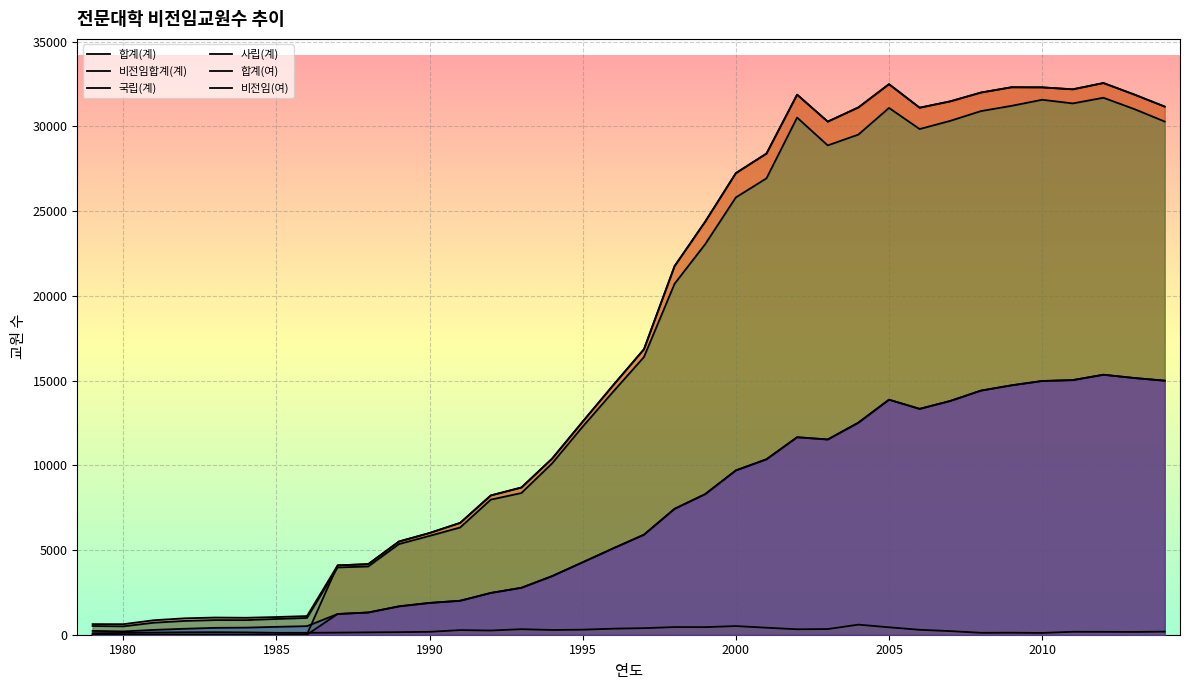

Reading right to left, list all the values displayed in this chart.

합계(계): 31163	31879	32553	32182	32297	32304	31990	31472	31097	32485	31112	30276	31867	28391	27235	24375	21750	16845	14731	12574	10388	8687	8218	6600	6002	5499	4166	4093	1101	1044	1001	1014	968	855	622	626
비전임합계(계): 31163	31879	32553	32182	32297	32304	31990	31472	31097	32485	31112	30276	31867	28391	27235	24375	21750	16845	14731	12574	10388	8687	8218	6600	6002	5499	4166	4093	29	7	3	3	4	7	0	0
국립(계): 182	164	171	174	105	118	113	213	291	438	595	335	322	414	511	447	450	388	358	298	280	326	248	272	171	151	138	123	111	112	137	148	143	126	106	86
사립(계): 30281	31022	31684	31350	31565	31207	30896	30321	29838	31084	29511	28873	30514	26930	25803	23045	20710	16386	14351	12276	10108	8361	7970	6328	5831	5348	4028	3970	990	930	862	864	813	709	495	514
합계(여): 14990	15149	15341	15024	14972	14716	14404	13794	13327	13868	12512	11521	11653	10352	9694	8297	7430	5902	5099	4276	3456	2770	2466	2004	1877	1674	1312	1223	507	465	419	406	351	285	194	226
비전임(여): 14990	15149	15341	15024	14972	14716	14404	13794	13327	13868	12512	11521	11653	10352	9694	8297	7430	5902	5099	4276	3456	2770	2466	2004	1877	1674	1312	1223	4	2	0	0	0	1	0	0